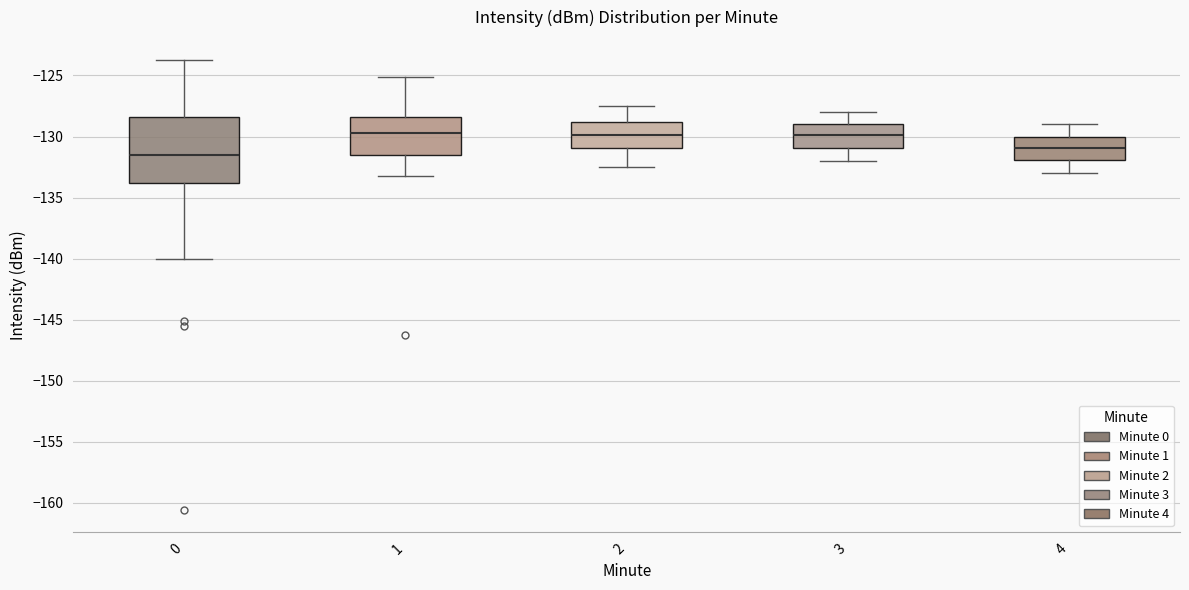

Where does the upper whisker of the box at x = 1 end on the y-axis? The values are not printed on the chart, so give them approximately, as read against the axis.

-125.0